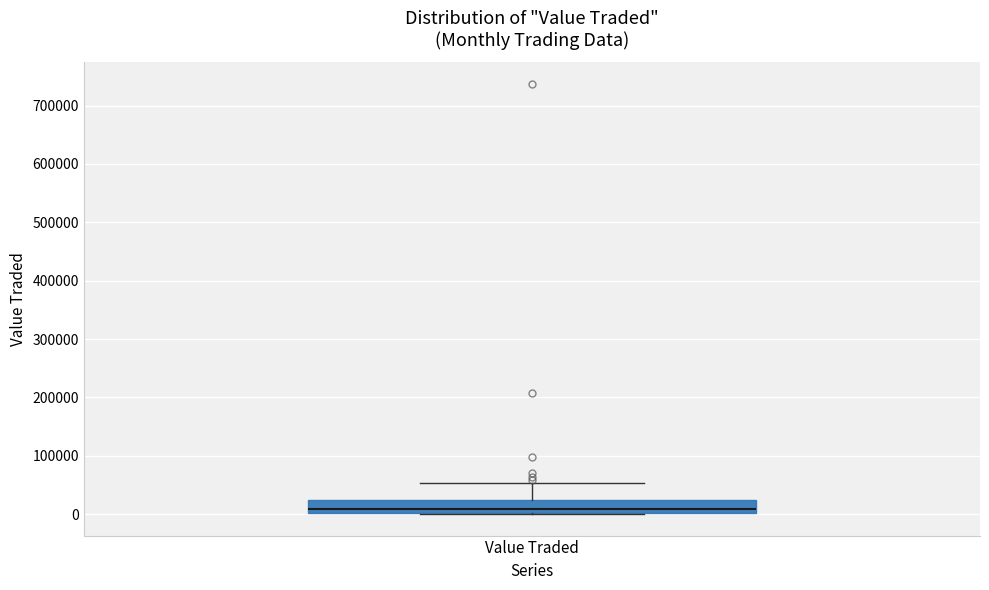

Read this box plot against the y-axis: the position of the median line, the range covered by the box, and the ends of both whiskers. The values are not printed on the chart, so give them approximately, as read against the axis.

median 10000, box 0 to 20000, whiskers 0 to 50000